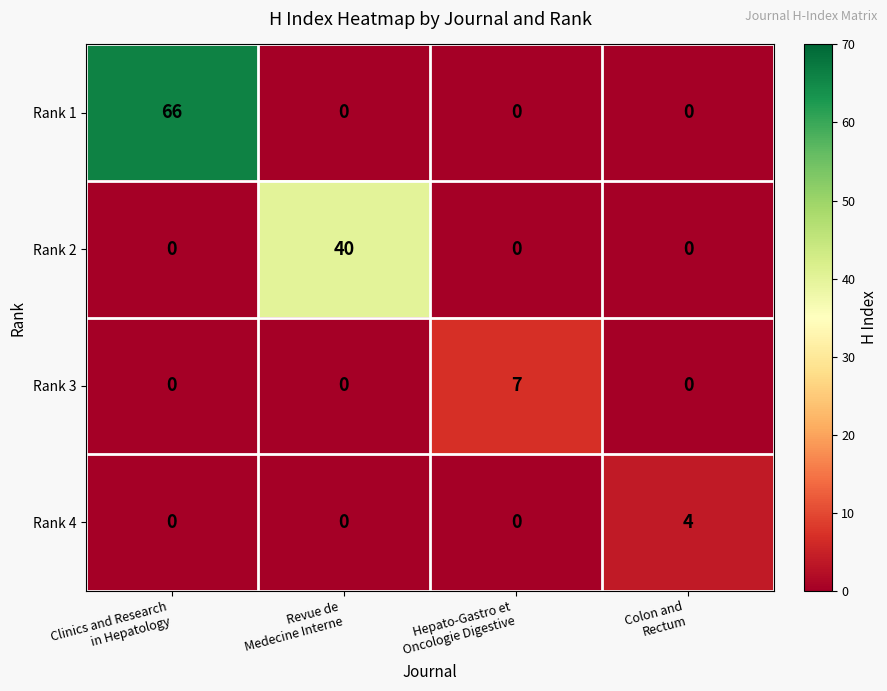

What is the maximum value shown in the chart?

66